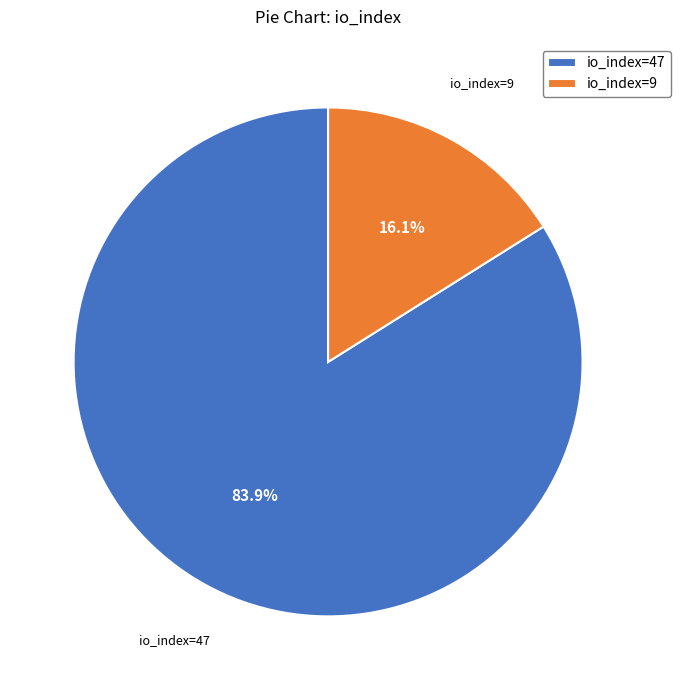

Which slice is the smallest?

io_index=9